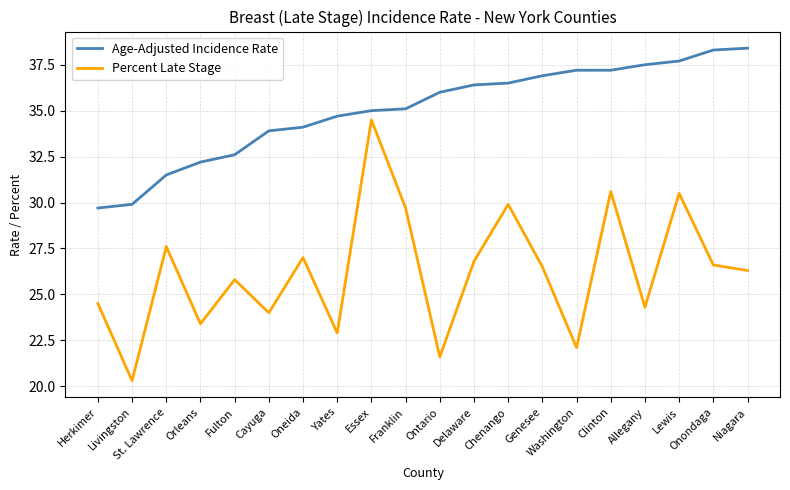

At which category does Percent Late Stage reach its first local peak?

St. Lawrence